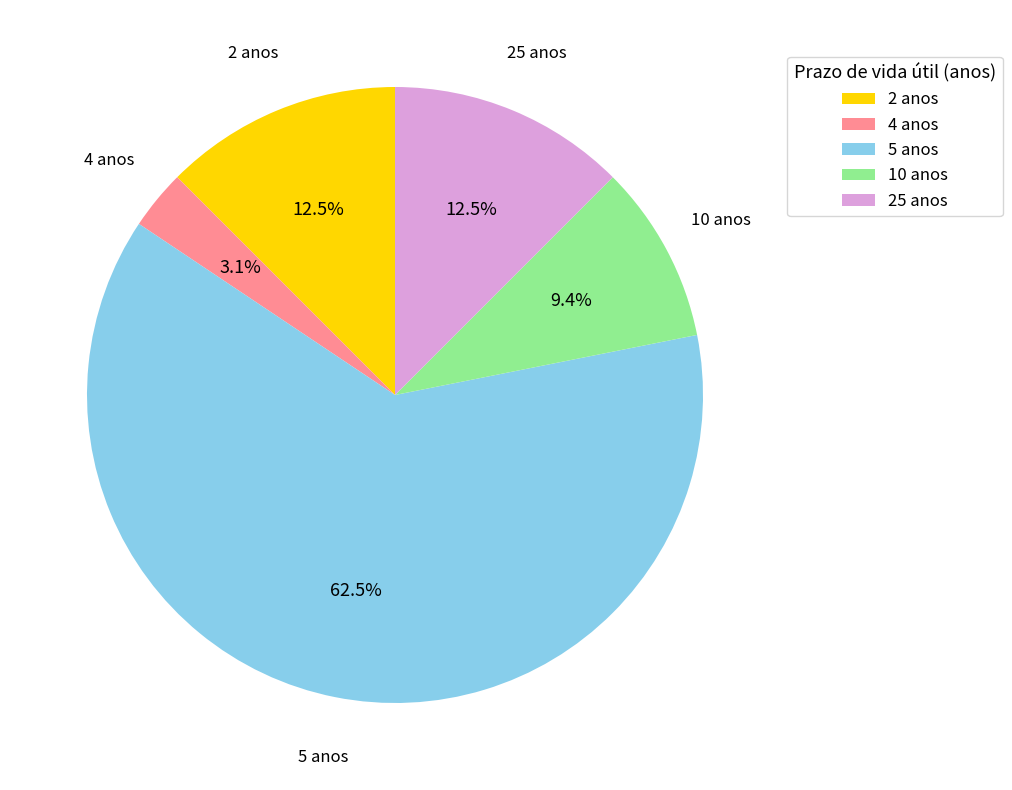

How much of the chart is everything except 2 anos?

87.5%